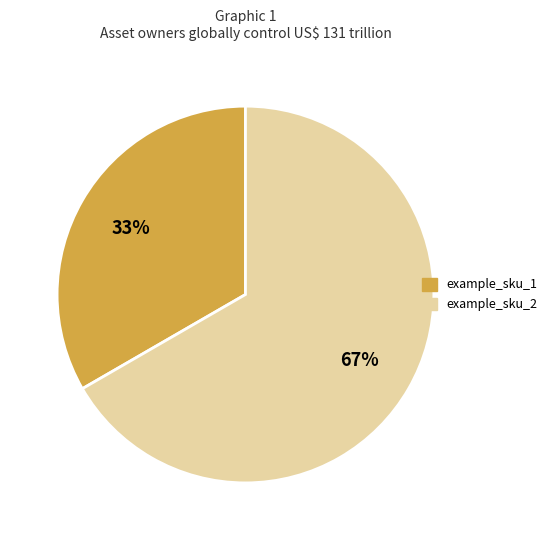

Which category has the biggest portion of the pie?

example_sku_2